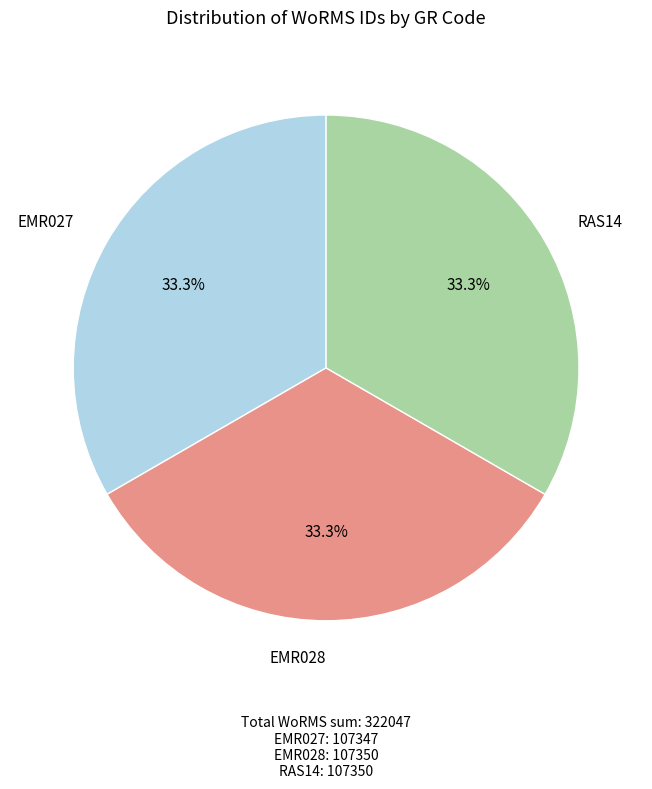

Does any single category account for the majority?

No